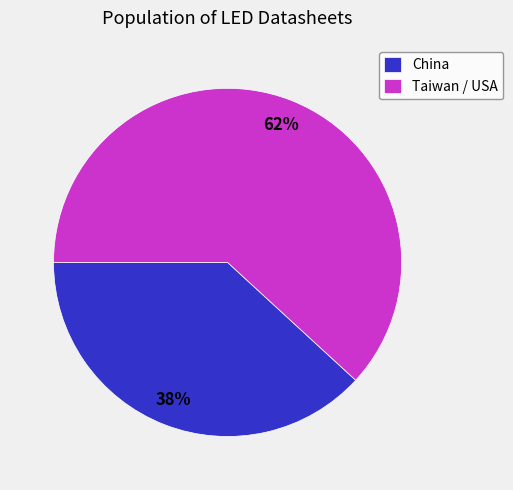

Which slice represents more than half of the pie?

Taiwan / USA